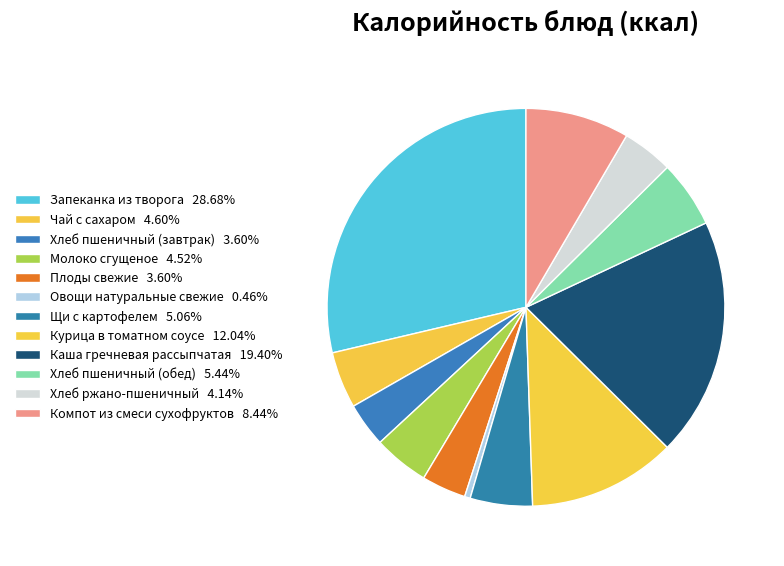

How many slices are in this pie chart?

12